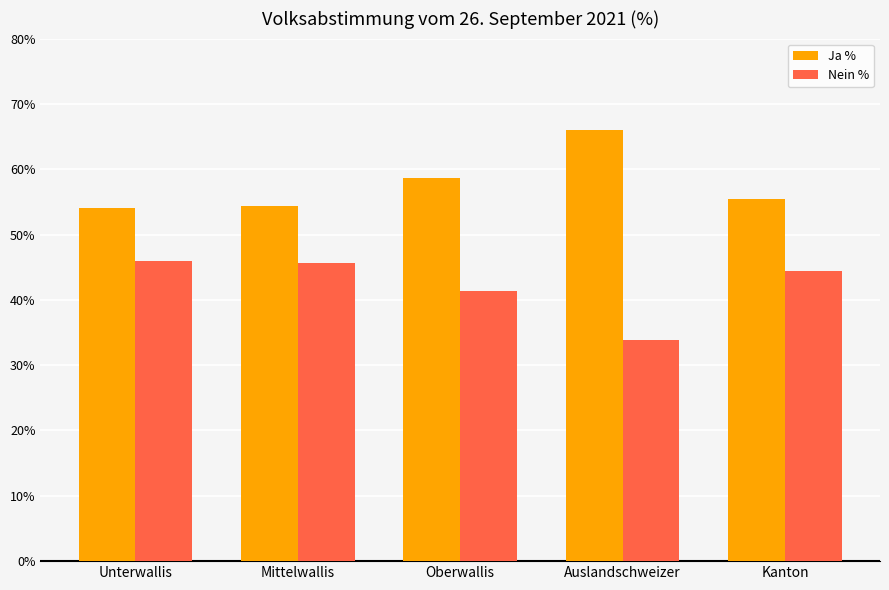

What are all the series names shown in the legend?

Ja %, Nein %